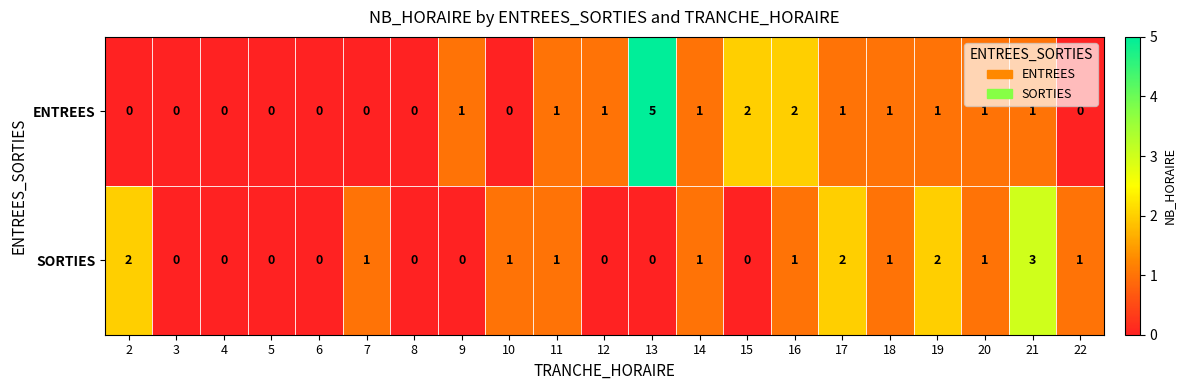

Is it true that ENTREES equals 1 at 20?

True